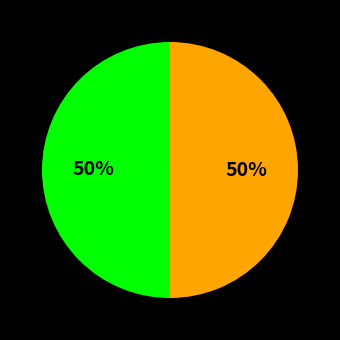

To the nearest percent, what is the average slice percentage?

50%